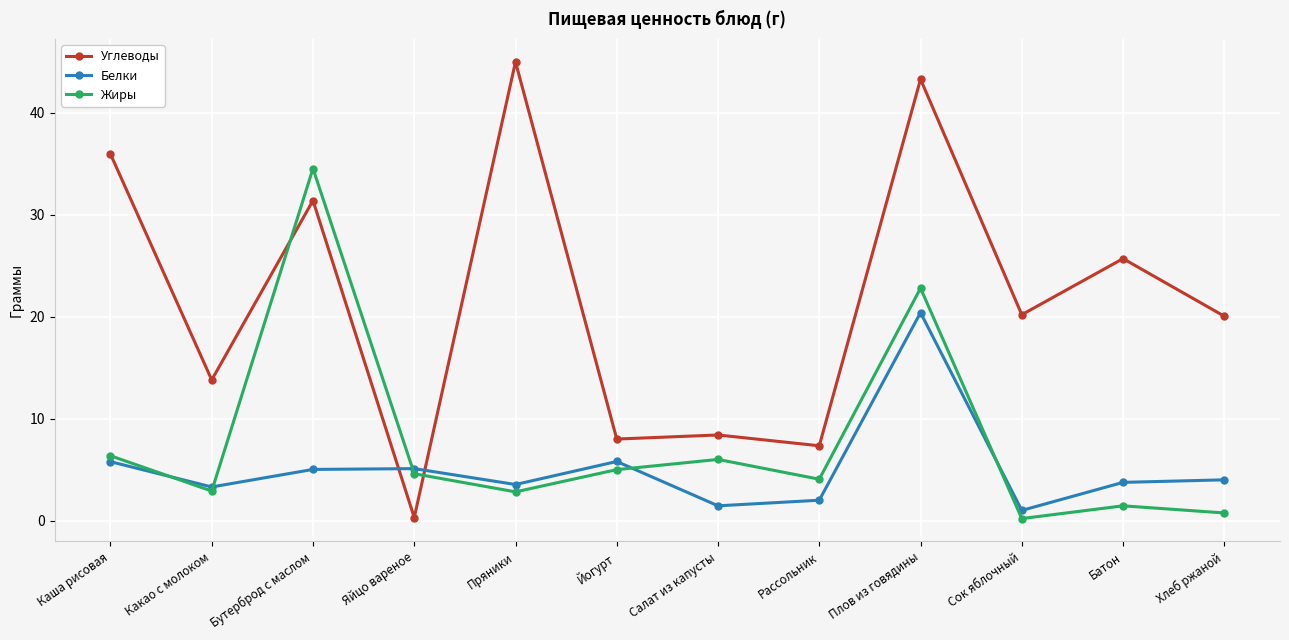

How many intersections are there between Жиры and Белки?

5